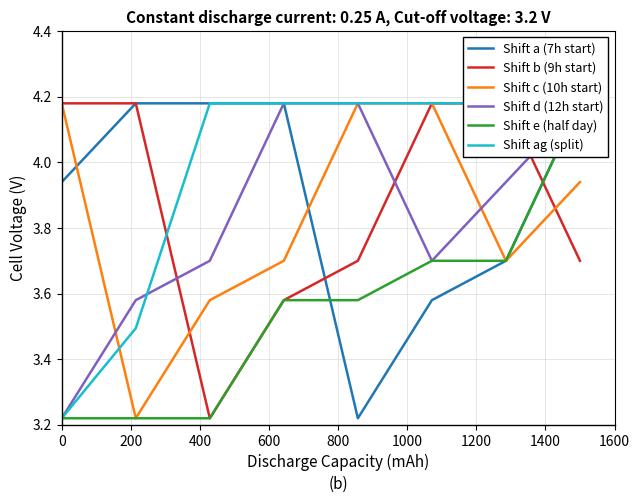

What is the spread (max minus min) of values at 0?

1.0